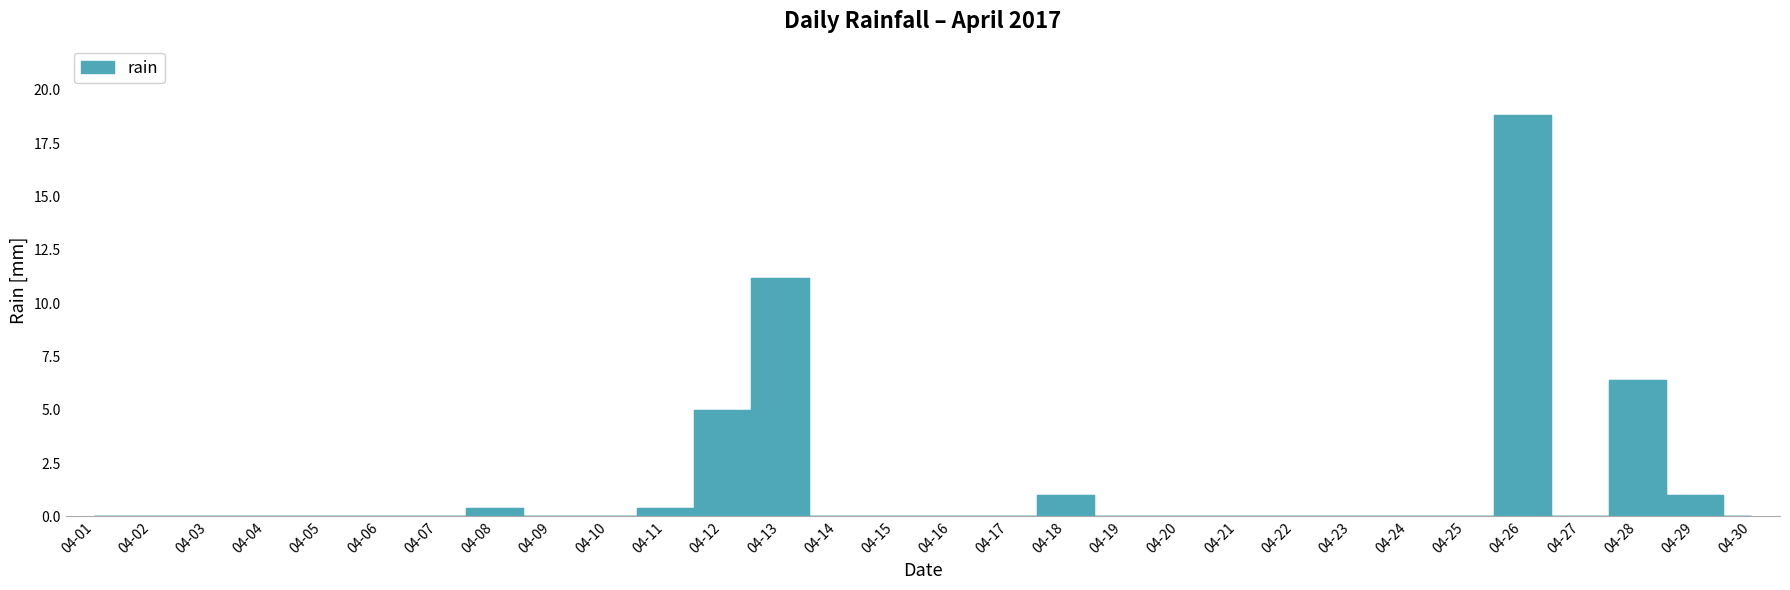

How many points are higher than both their immediate neighbors (excluding endpoints)?

5